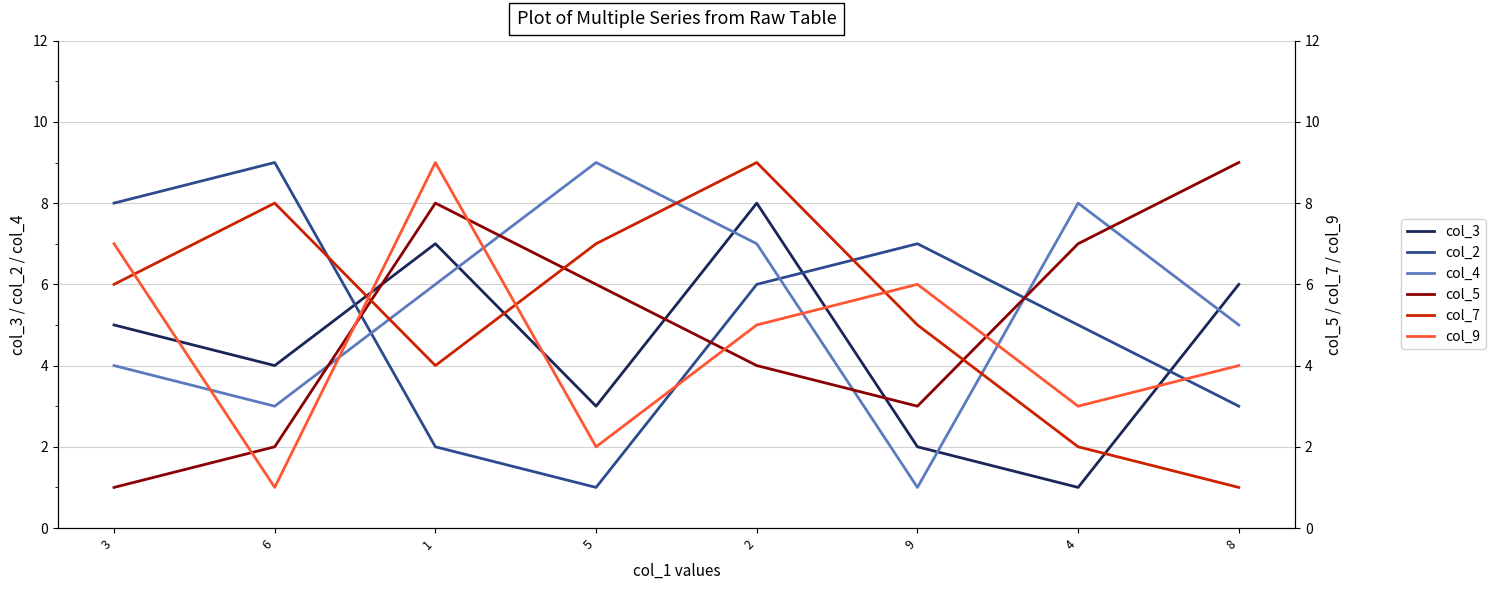

Reading left to right, what are all the values shown in this chart?

col_3: 3=5	6=4	1=7	5=3	2=8	9=2	4=1	8=6
col_2: 3=8	6=9	1=2	5=1	2=6	9=7	4=5	8=3
col_4: 3=4	6=3	1=6	5=9	2=7	9=1	4=8	8=5
col_5: 3=1	6=2	1=8	5=6	2=4	9=3	4=7	8=9
col_7: 3=6	6=8	1=4	5=7	2=9	9=5	4=2	8=1
col_9: 3=7	6=1	1=9	5=2	2=5	9=6	4=3	8=4